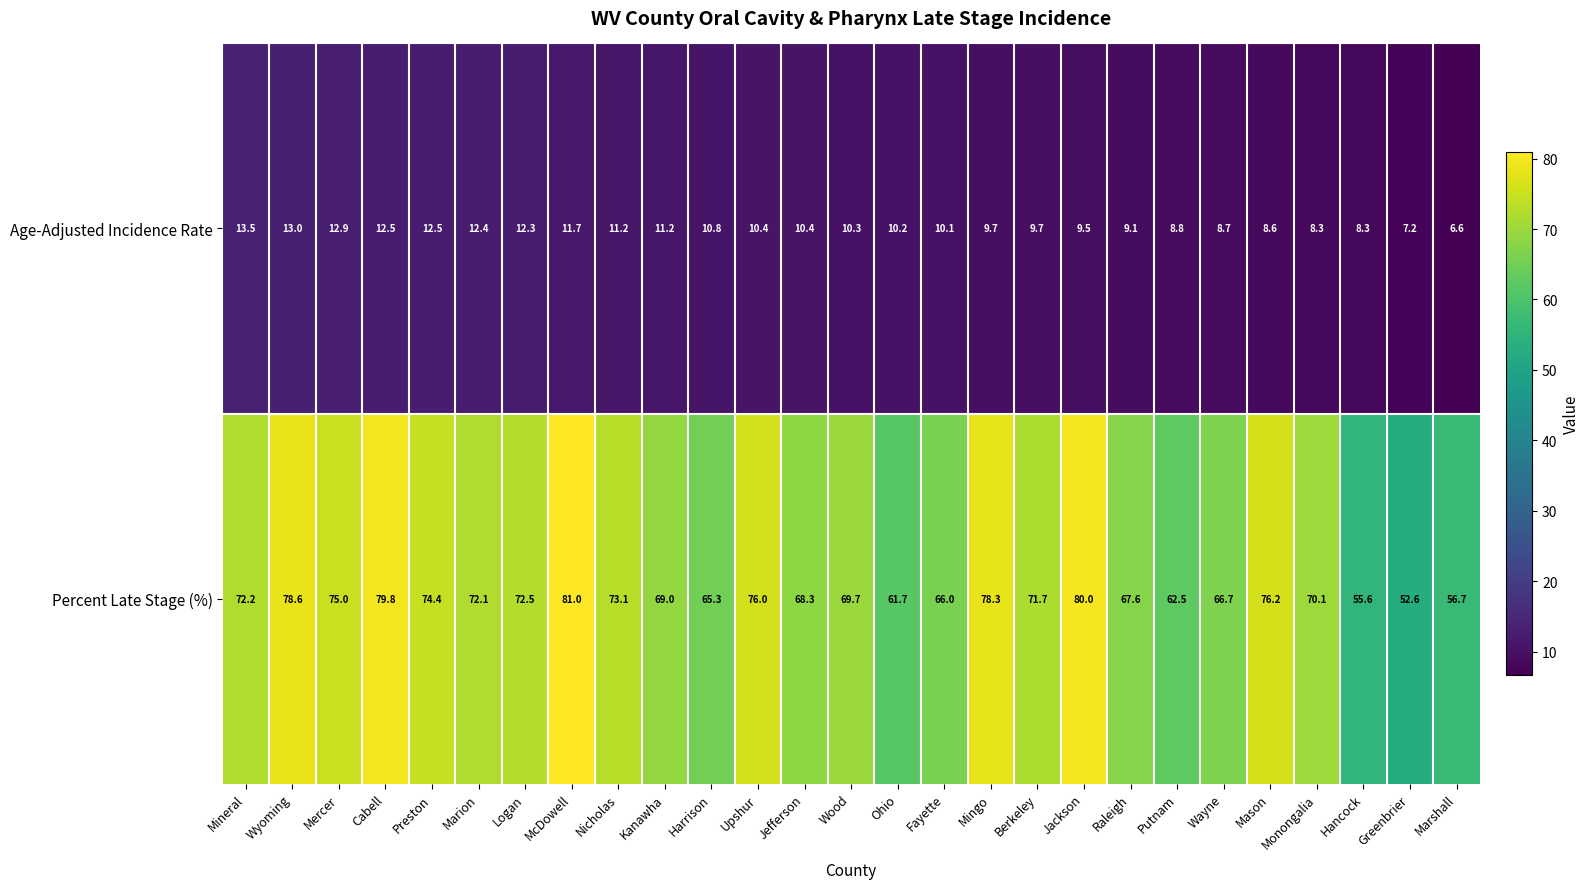

True or false: Percent Late Stage (%) has a value of 72.2 at Mineral.

True